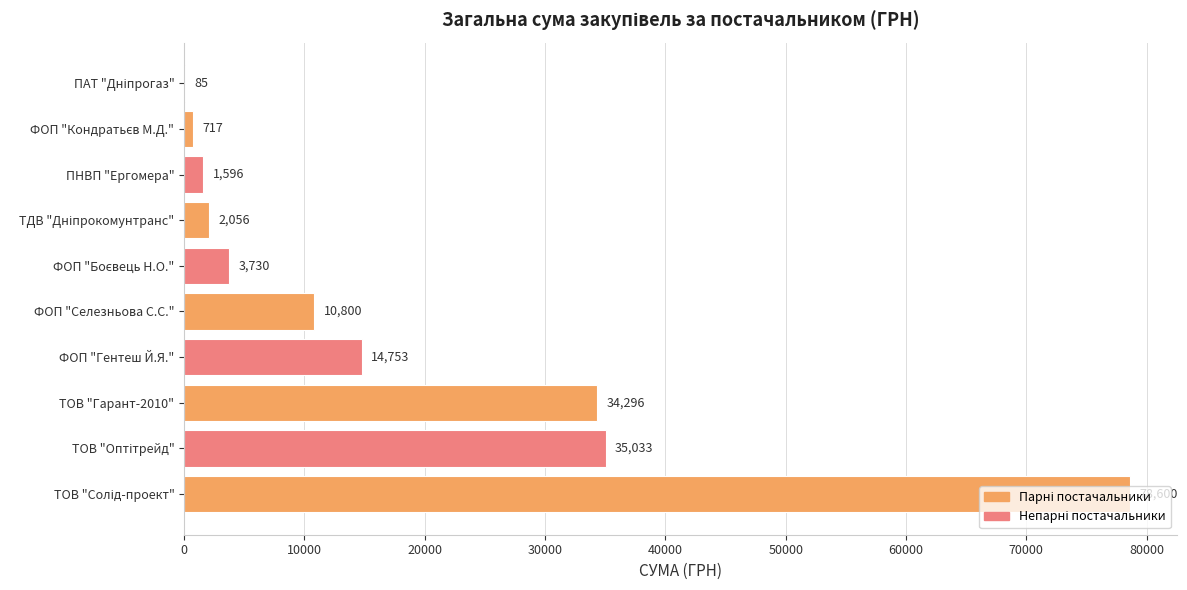

What value does the data have at ТОВ "Гарант-2010"?

34296.0